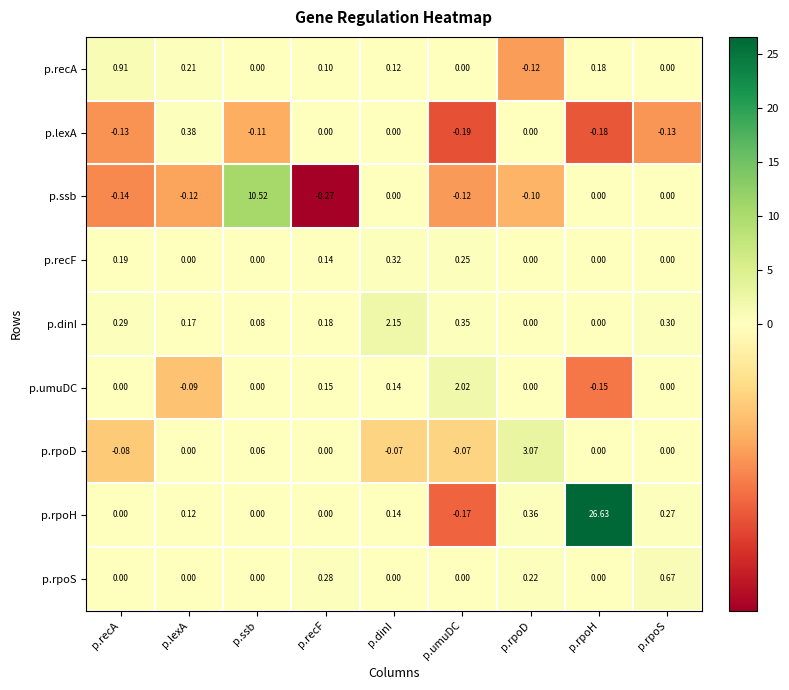

At which category does the chart reach its peak across all series?

p.rpoH